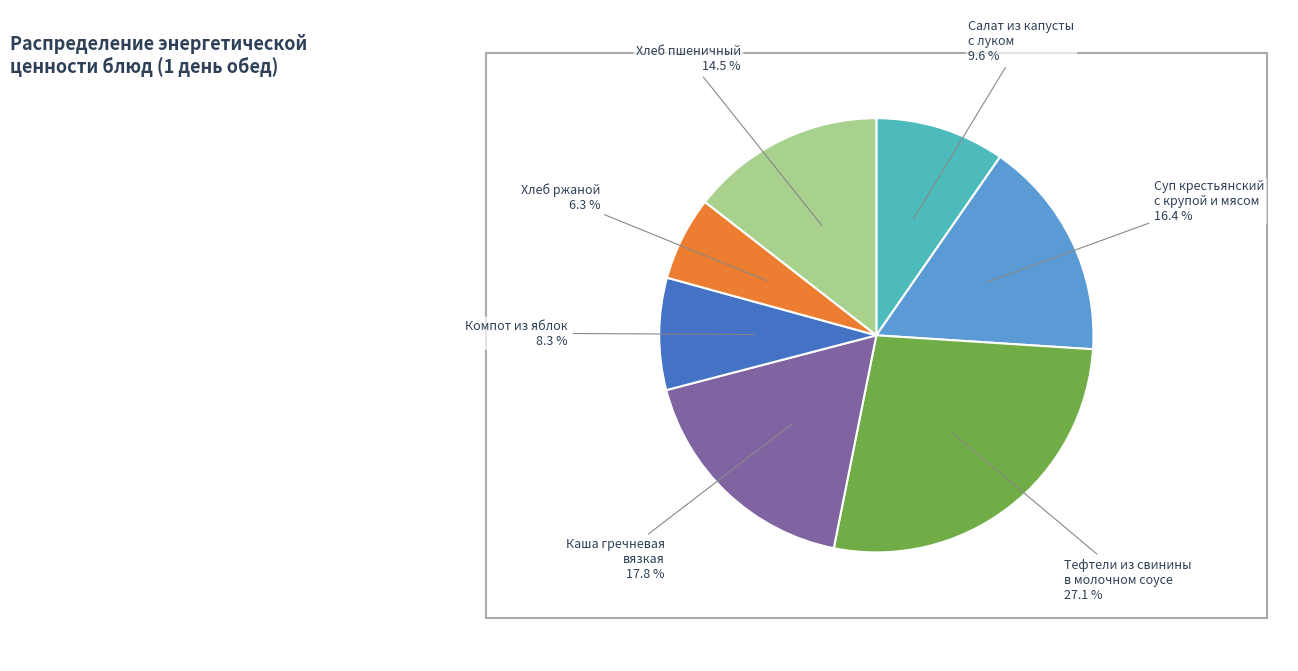

What is the ratio of the value at Тефтели из свинины
в молочном соусе to the value at Хлеб пшеничный?

1.9